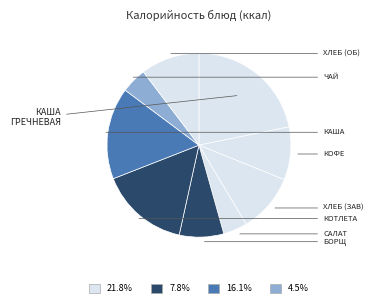

Is there any slice that represents more than half of the pie?

No